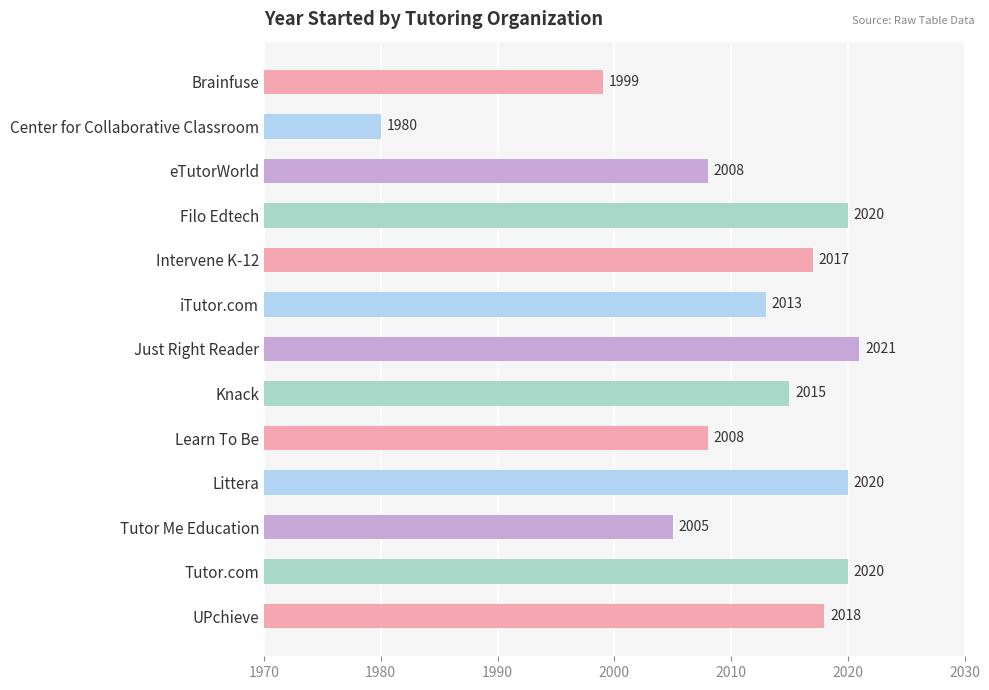

Where is the data nearest to the value 2000?

Brainfuse